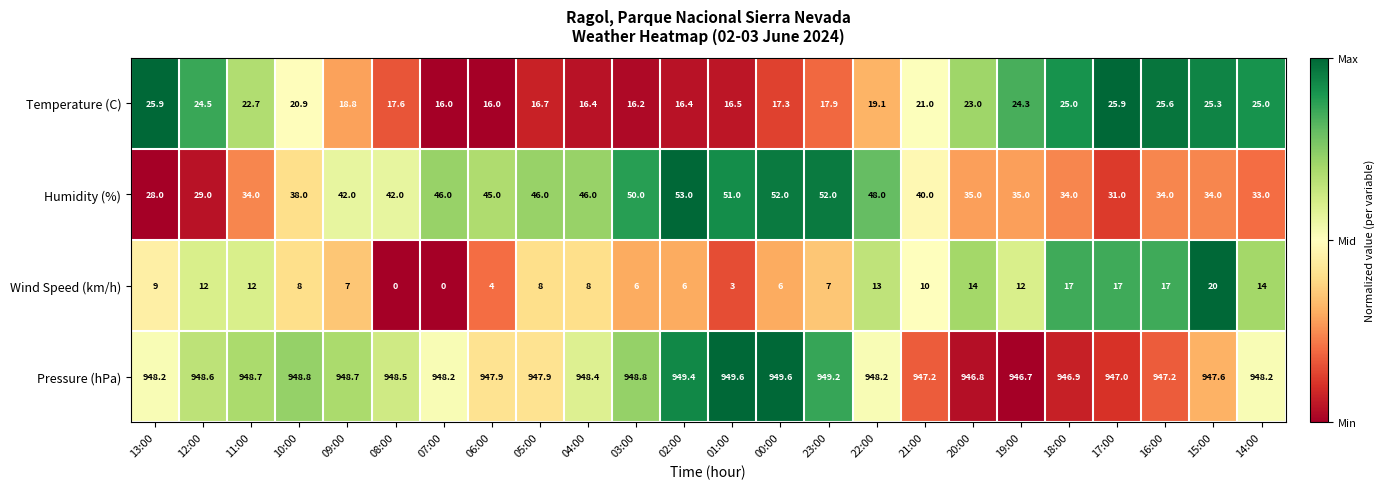

Which series has the widest spread of values?

Humidity (%)